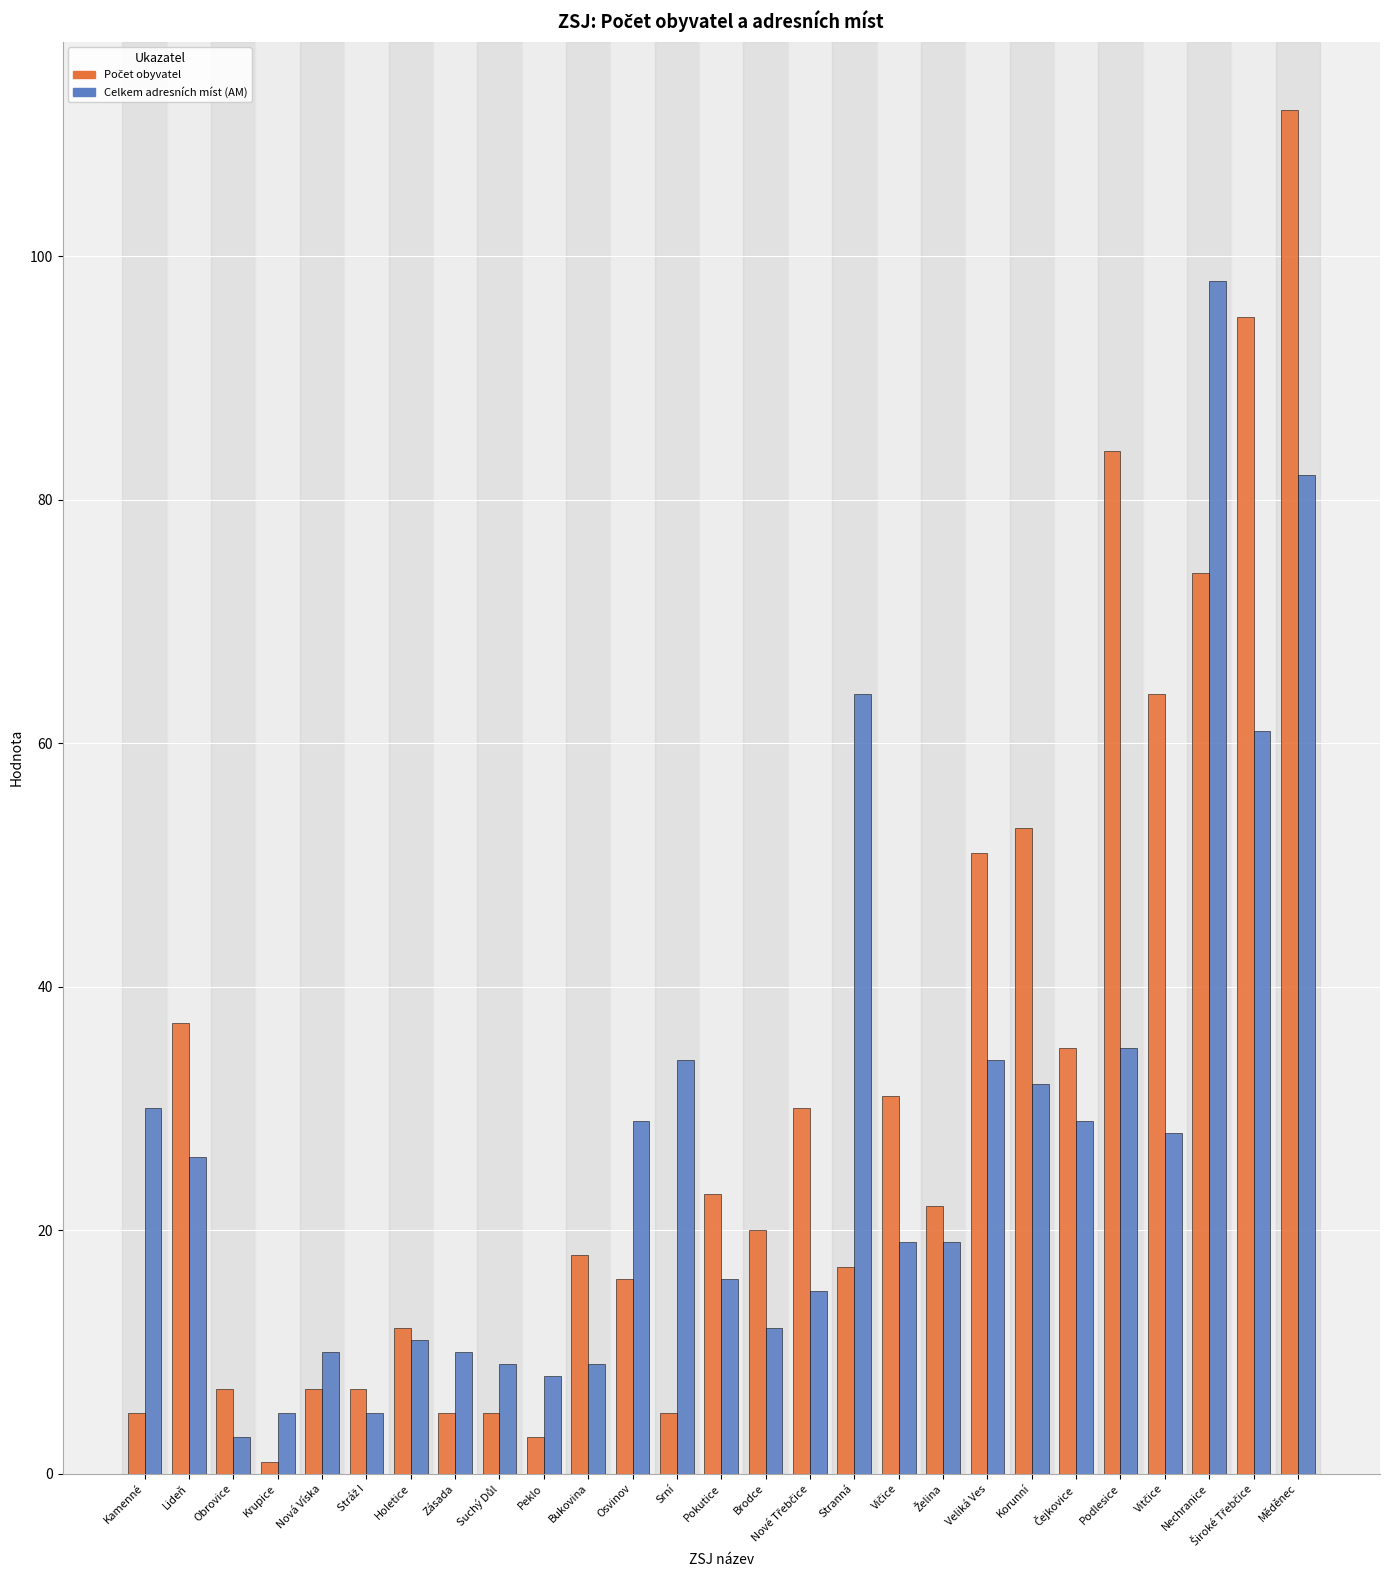

What is the spread (max minus min) of values at Nechranice?

24